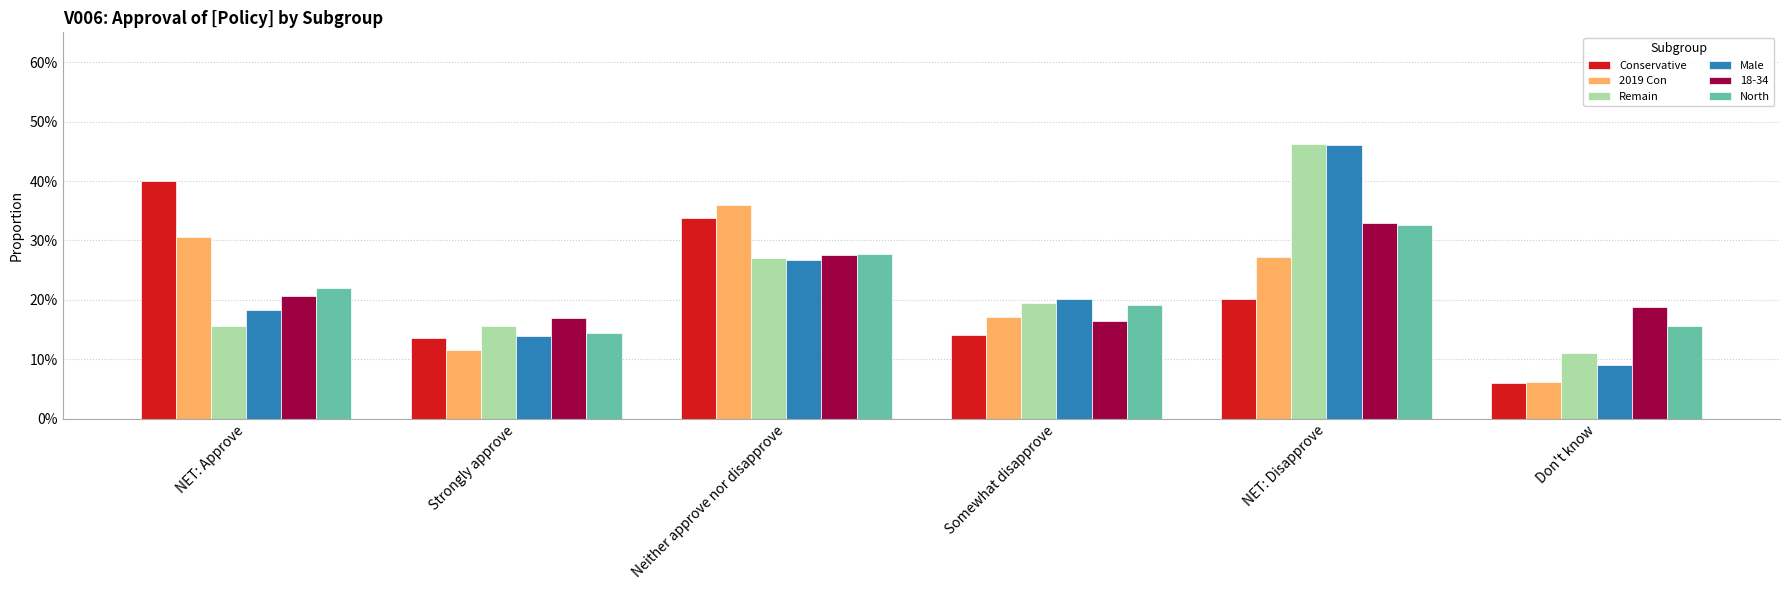

Are the bars grouped side by side (vs. stacked)?

Yes